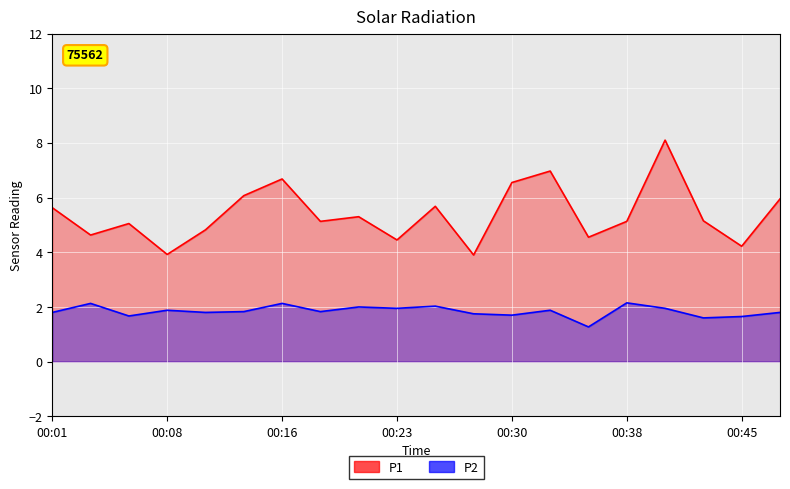

What is the total value across all series at 00:45?

5.9